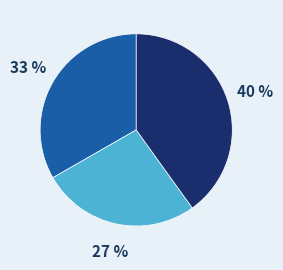

Does any single category account for the majority?

No